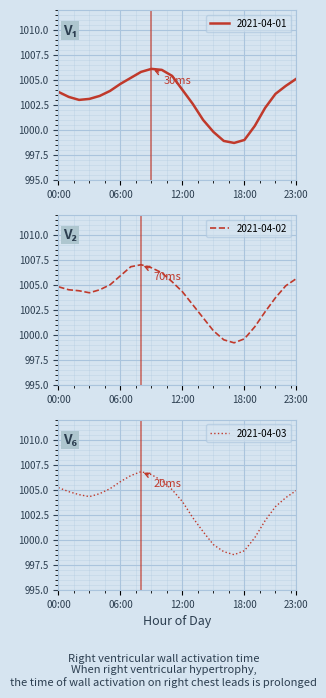

Rank the series at 12:00 from highest to lowest value.

2021-04-02, 2021-04-01, 2021-04-03